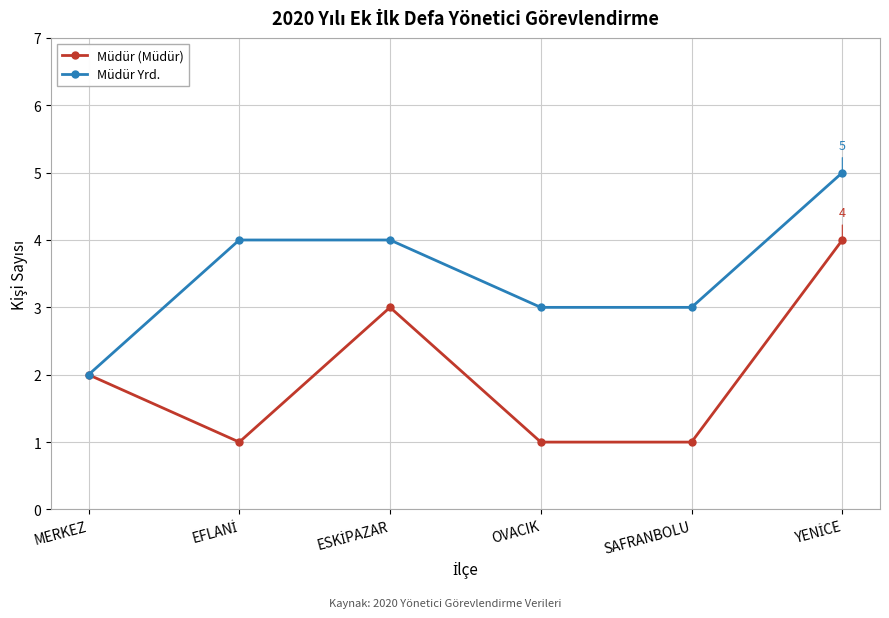

What is the label of the 3rd point from the right?

OVACIK